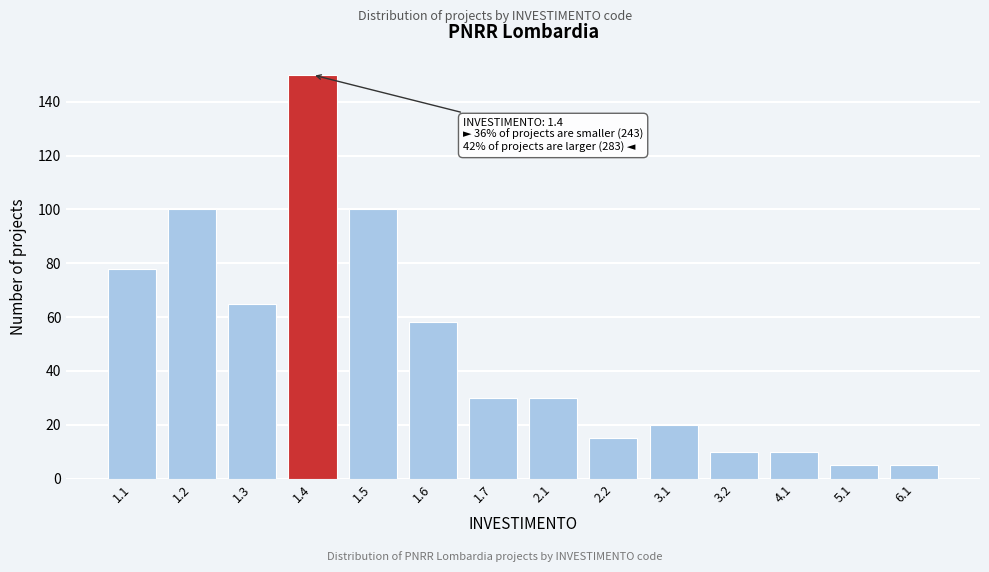

Reading right to left, transcribe all the data shown in this chart.

5	5	10	10	20	15	30	30	58	100	150	65	100	78